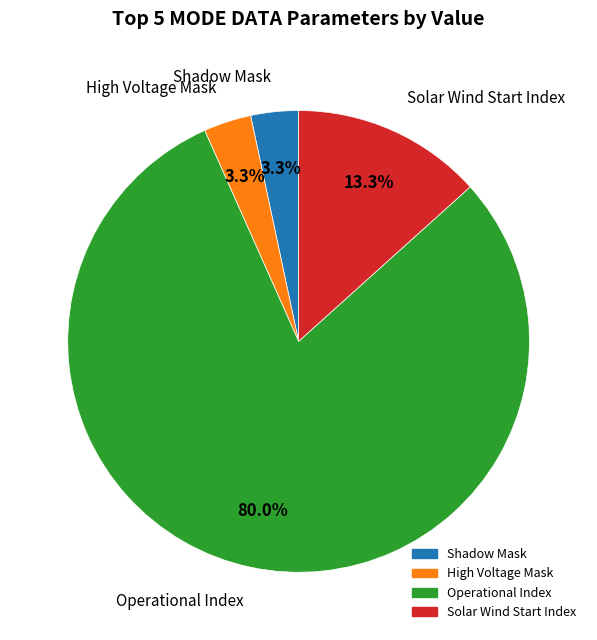

How many slices are in this pie chart?

4